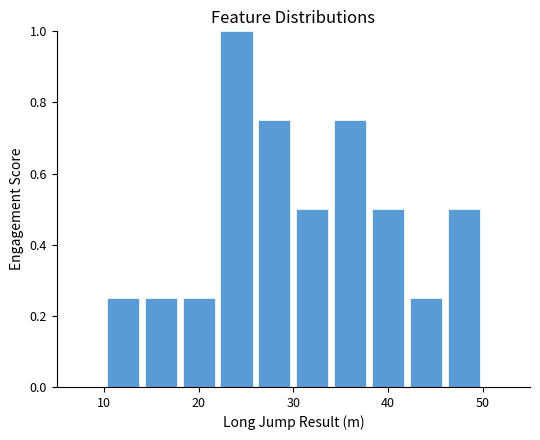

How tall is the bar that spans 14 to 18 on the x-axis? The values are not printed on the chart, so give them approximately, as read against the axis.

0.26